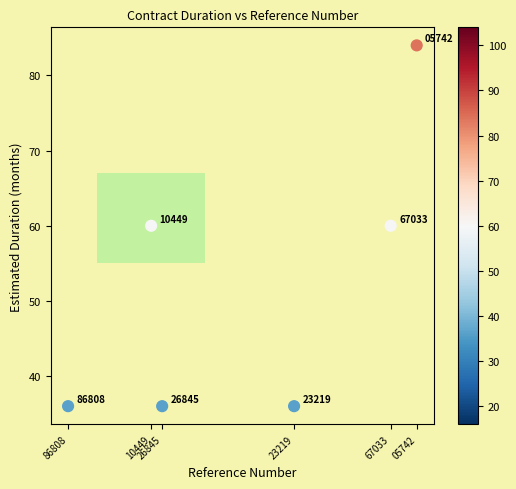

What Y value in the scatter plot is closest to 60?

60